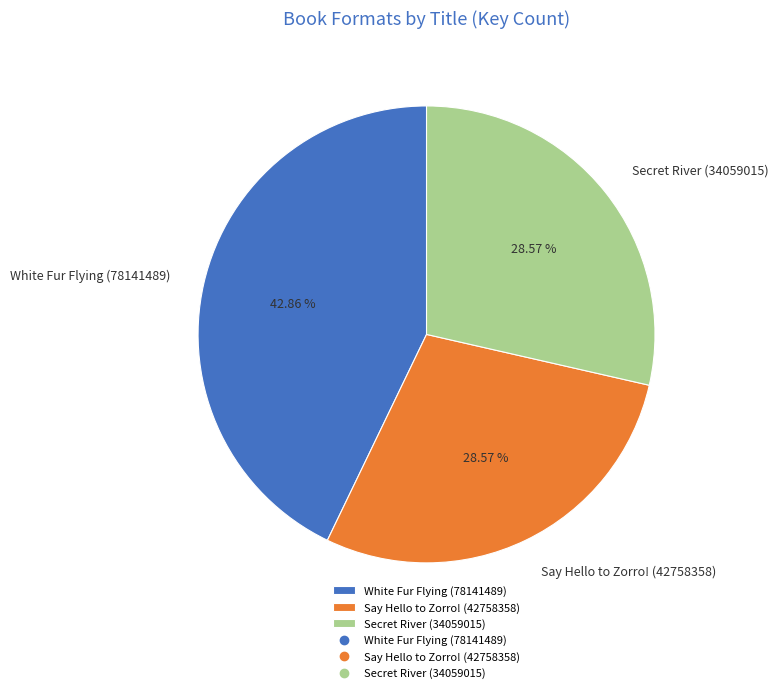

How many slices are in this pie chart?

3